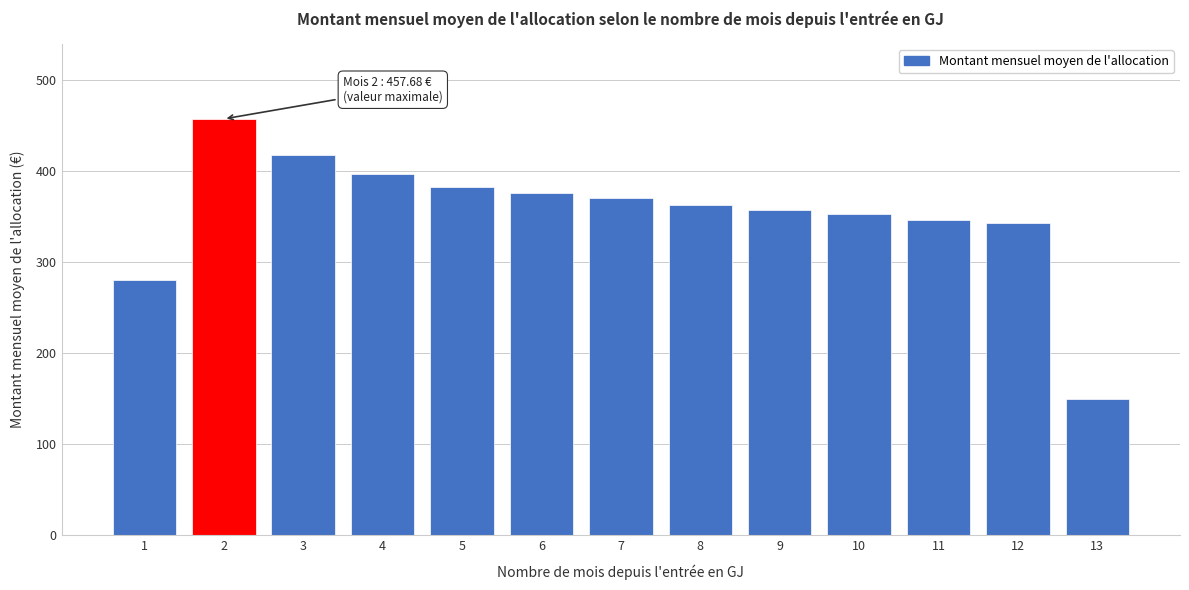

What is the value of the 2nd bar from the left?

457.7